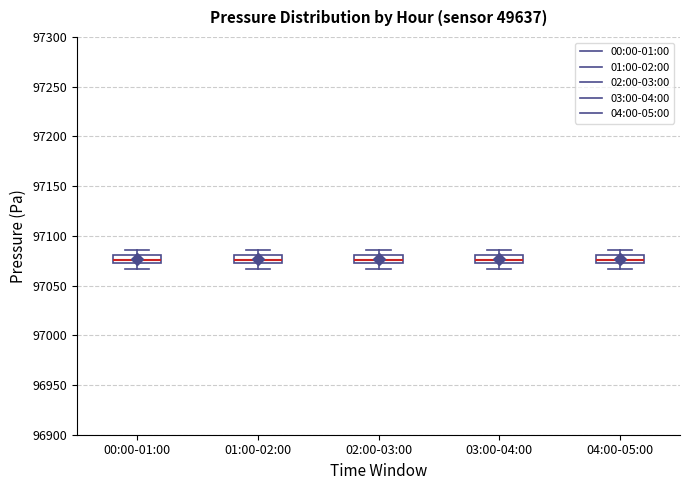

Reading left to right, read every box against the y-axis: the position of its median line, the range the box covers, and the ends of its whiskers. The values are not printed on the chart, so give them approximately, as read against the axis.

00:00-01:00: median 97075, box 97070 to 97080, whiskers 97065 to 97085
01:00-02:00: median 97075, box 97070 to 97080, whiskers 97065 to 97085
02:00-03:00: median 97075, box 97070 to 97080, whiskers 97065 to 97085
03:00-04:00: median 97075, box 97070 to 97080, whiskers 97065 to 97085
04:00-05:00: median 97075, box 97070 to 97080, whiskers 97065 to 97085